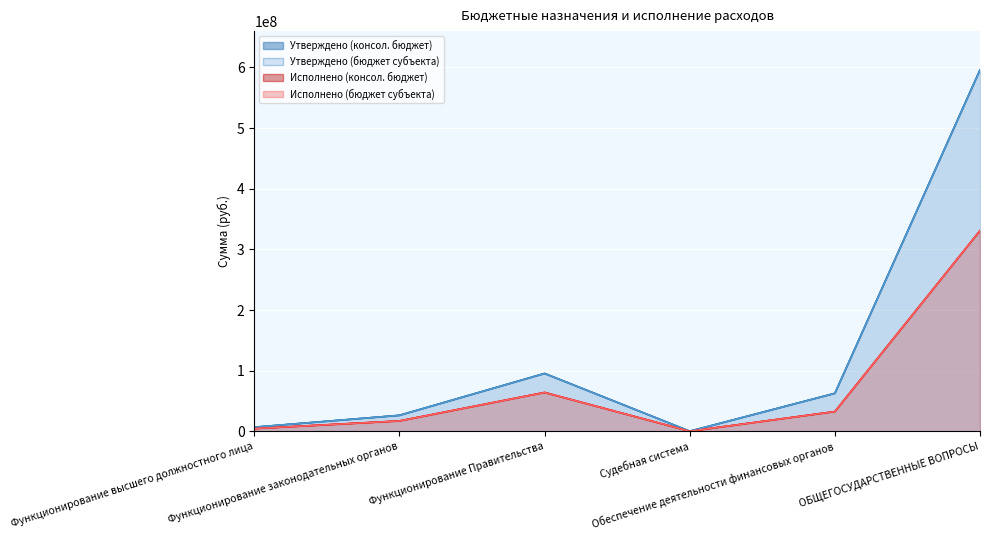

Which series changed the most between Функционирование законодательных органов and Судебная система?

Утверждено (консол. бюджет)